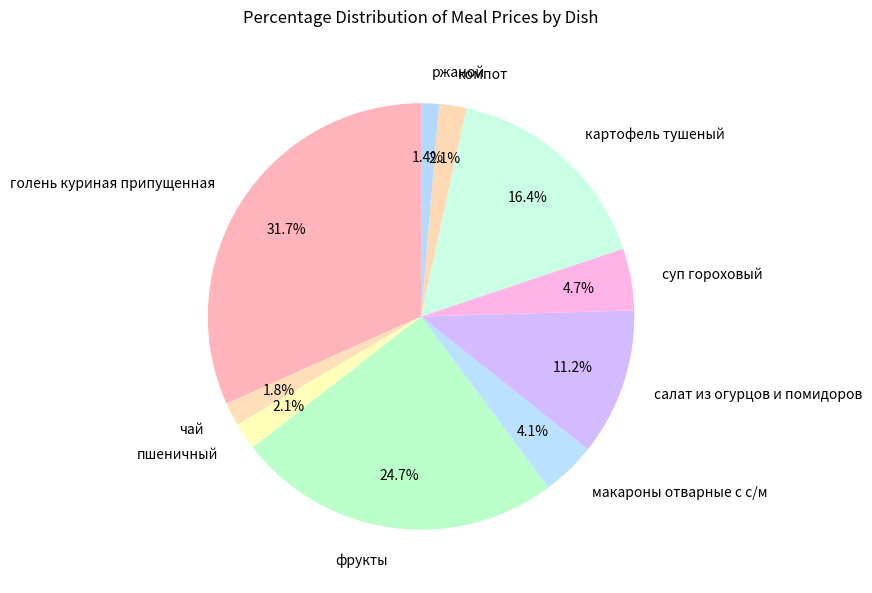

Does any single category account for the majority?

No